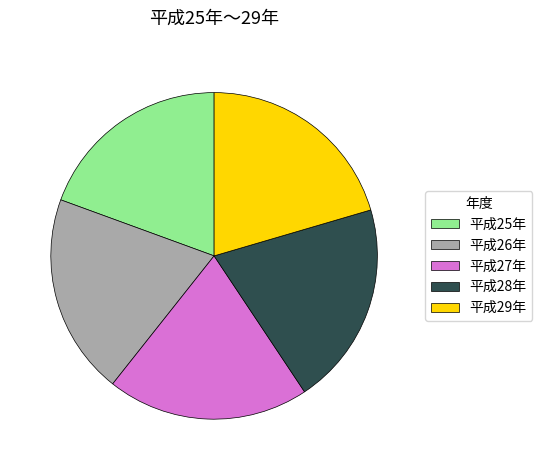

True or false: 平成27年 accounts for 7% of the total.

False